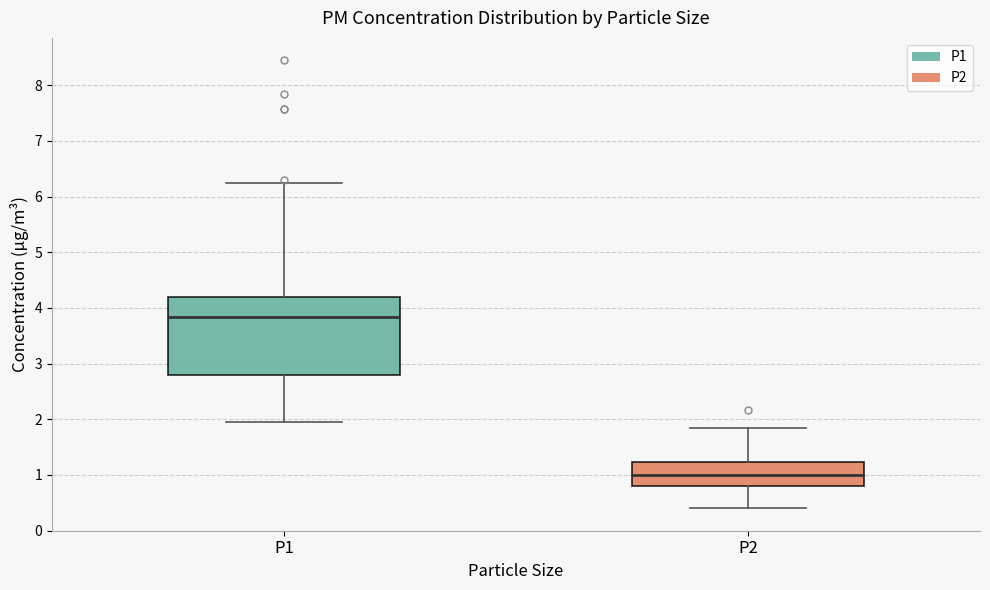

Comparing the boxes themselves (not the whiskers), which one is the tallest?

P1